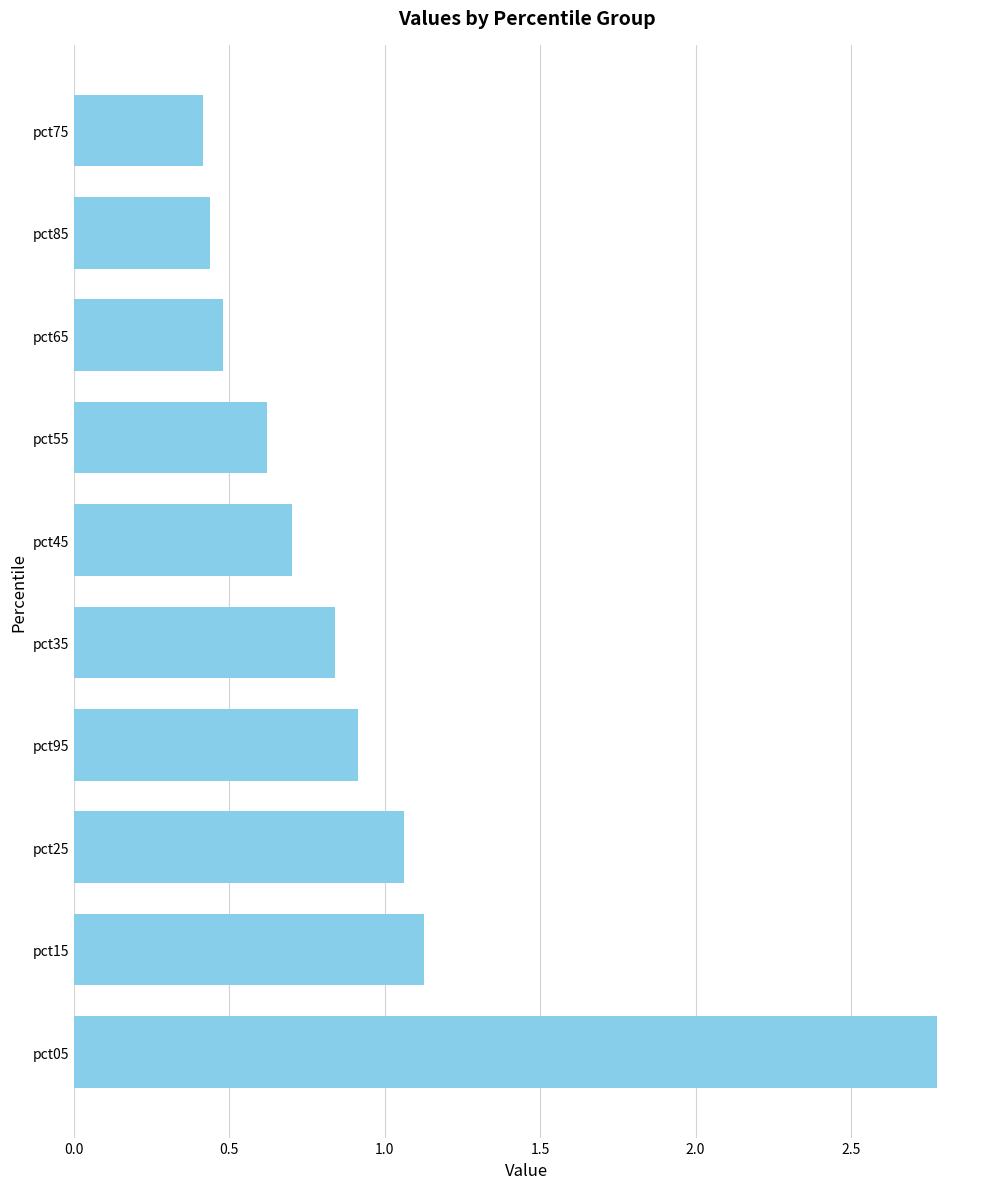

The chart shows a value of 0.2 at pct75. True or false?

False